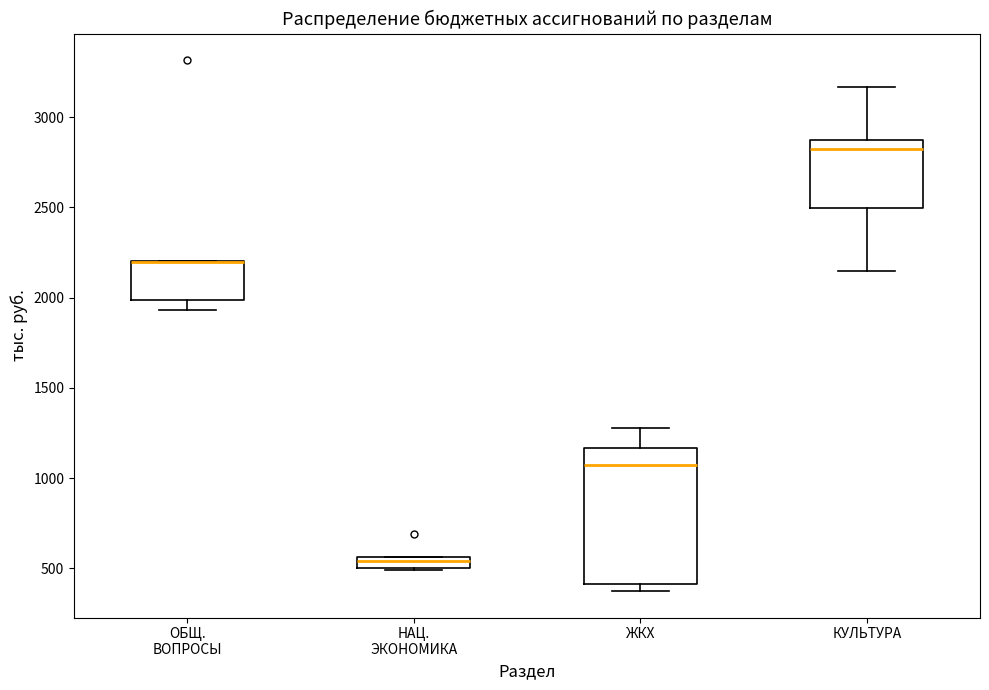

Which box is the tallest, from its lower edge to its upper edge?

ЖКХ